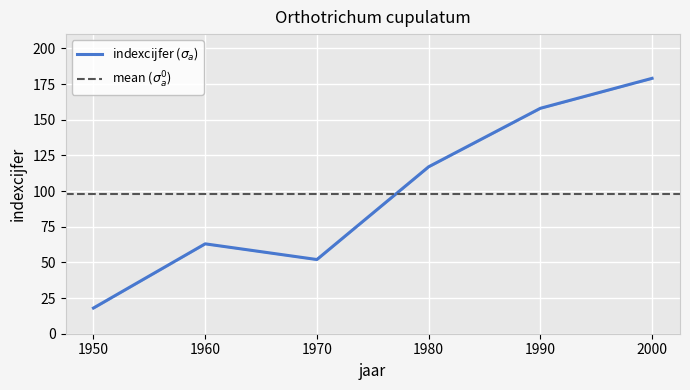

What is the sum of all values?

587